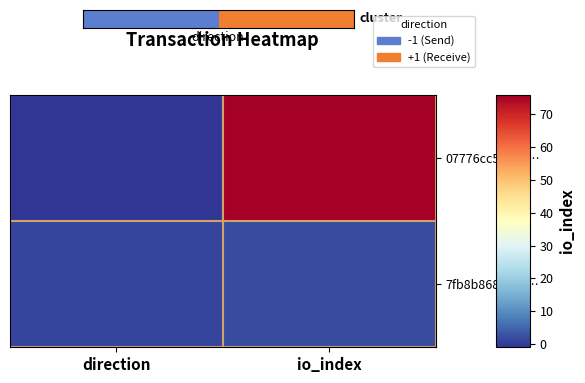

Count the number of data series in this chart.

2